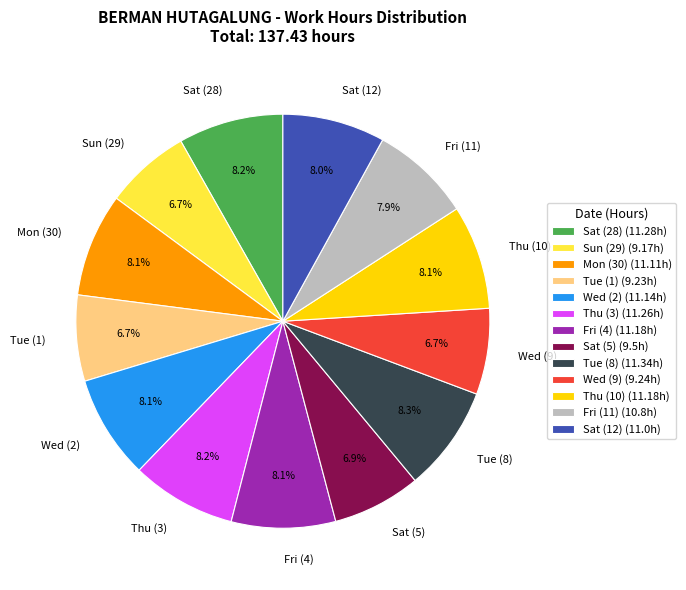

Count the number of slices in the pie.

13